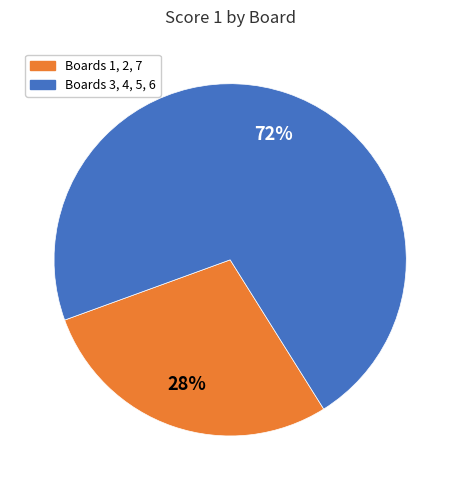

Does any single category account for the majority?

Yes